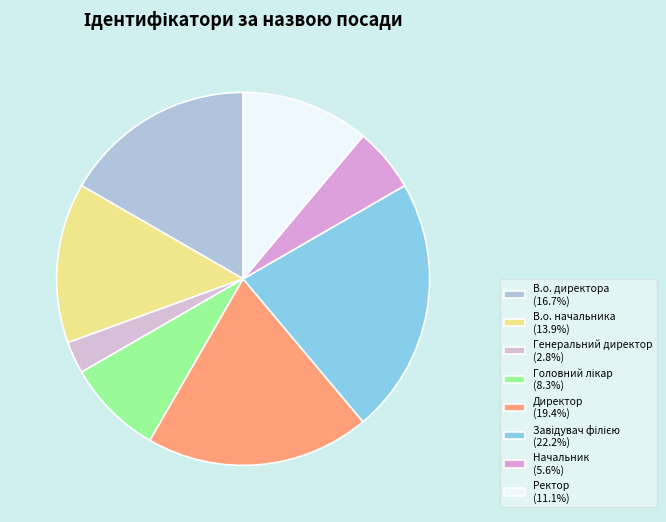

Does Директор account for over 50% of the chart?

No